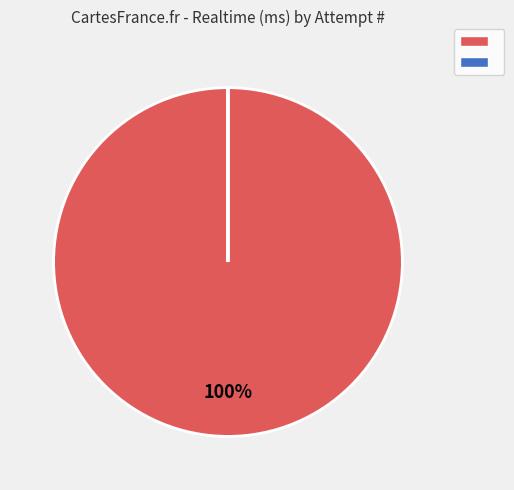

Does any single category account for the majority?

Yes